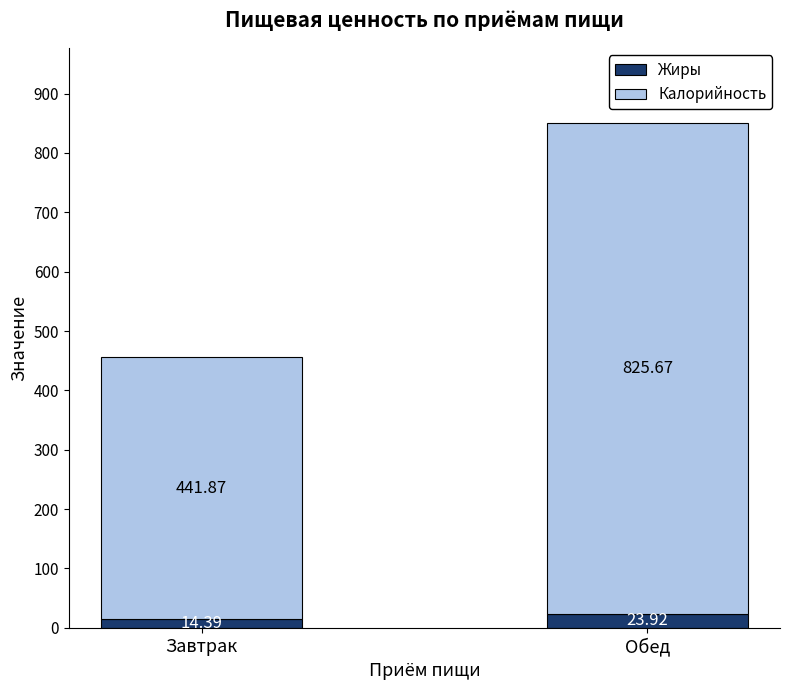

What is the sum of all Жиры values?

38.3